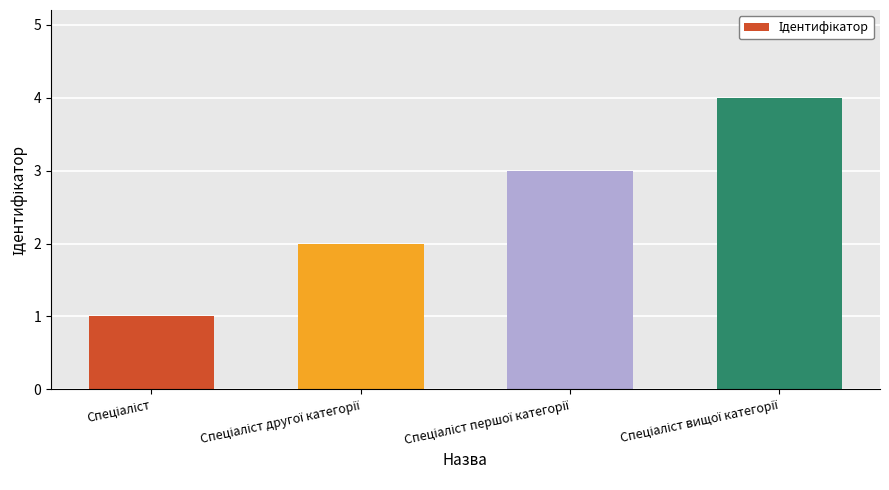

What is the maximum value shown in the chart?

4